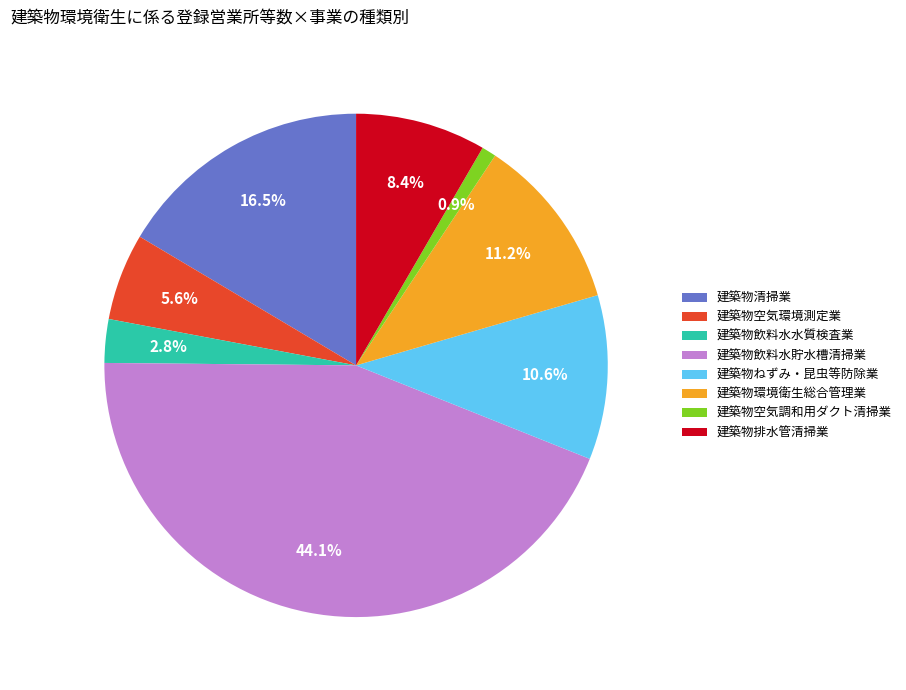

How many segments does this pie chart have?

8